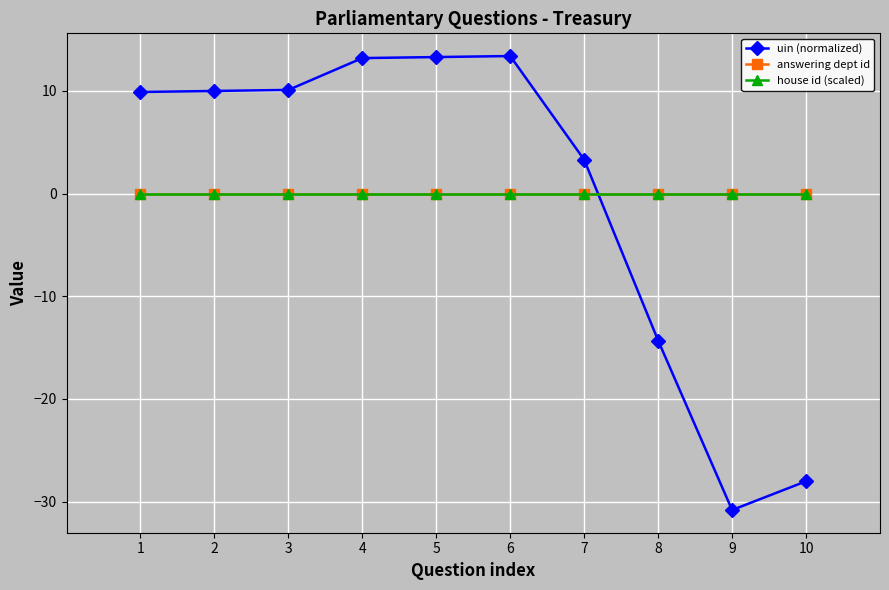

What is the spread (max minus min) of values at 7?

3.3